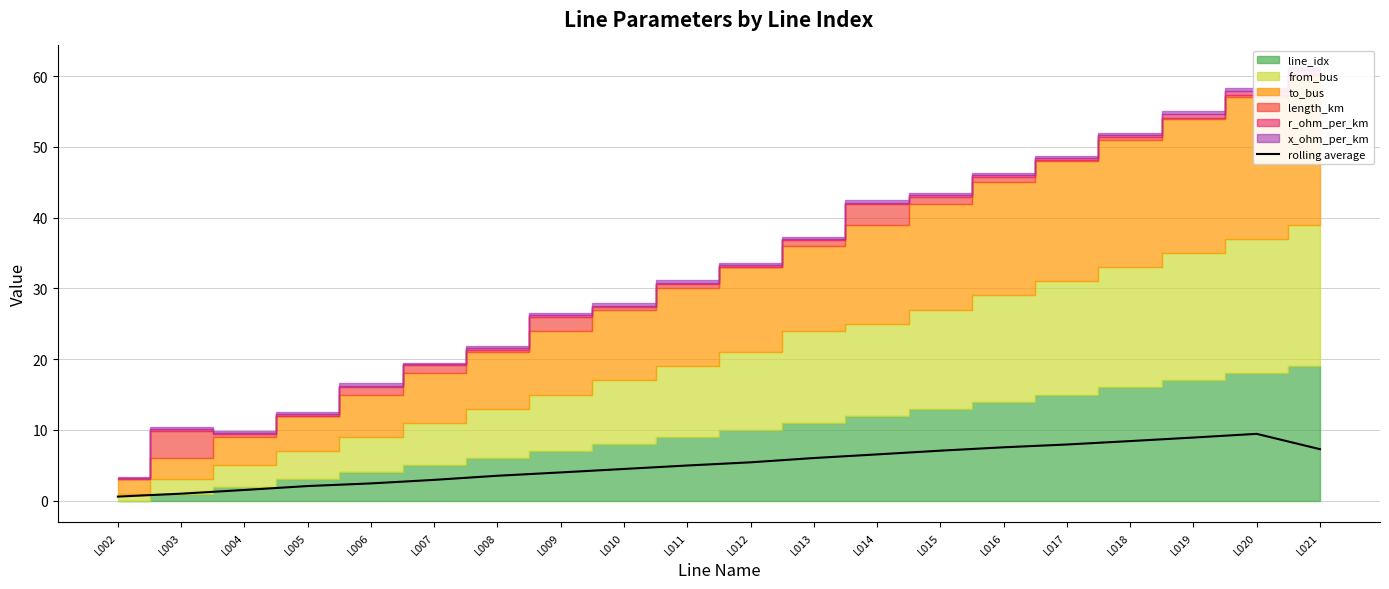

What is the maximum value shown in the chart?

9.4